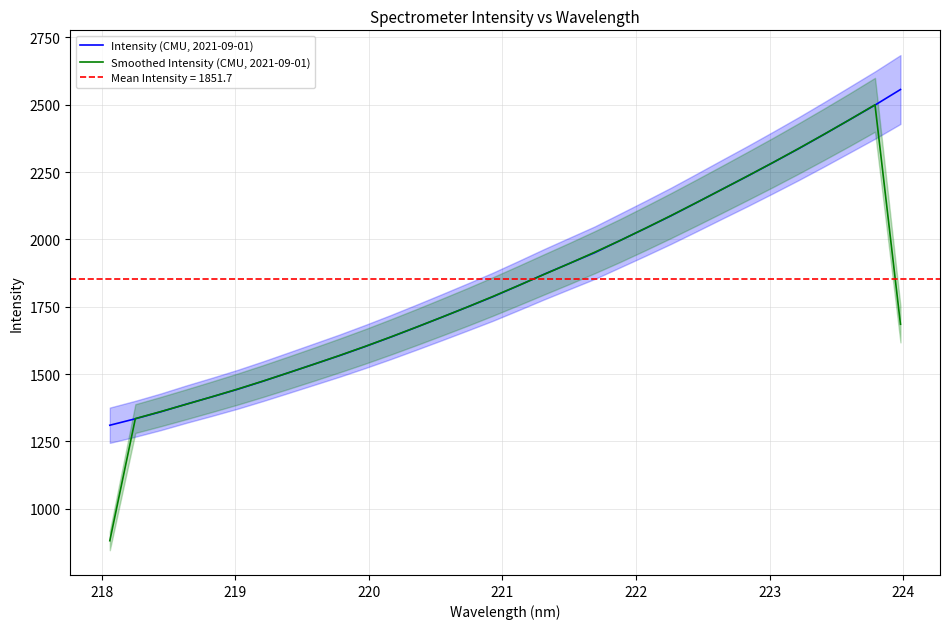

What is the lowest value of the Smoothed Intensity (CMU, 2021-09-01) series?

881.5